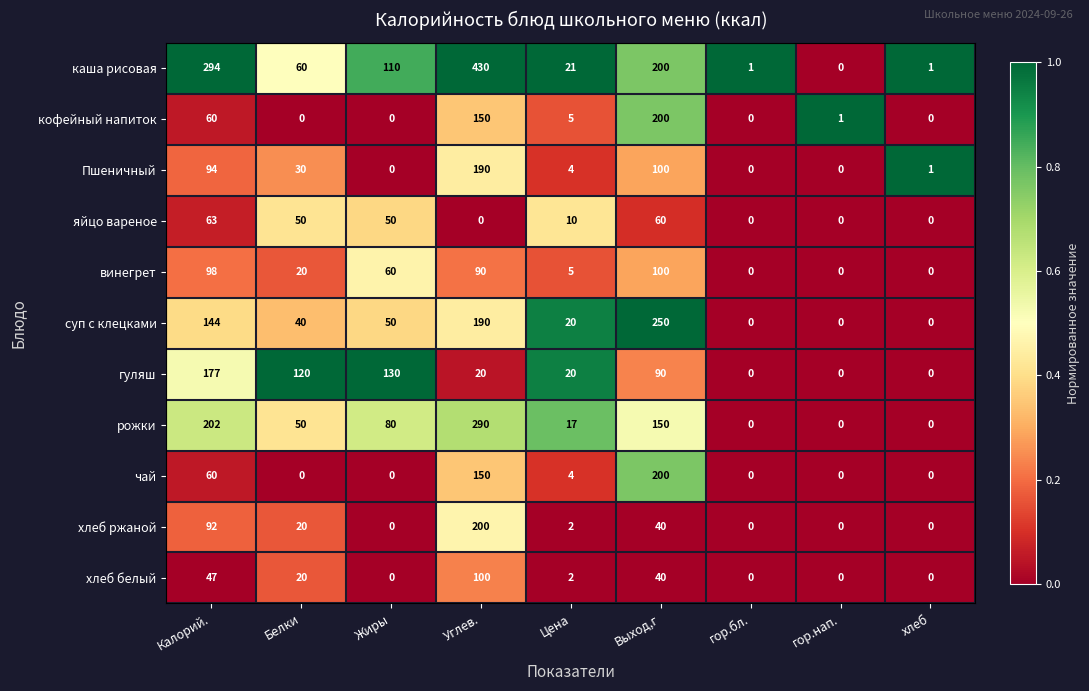

At which category is the sum across all series the highest?

Углев.